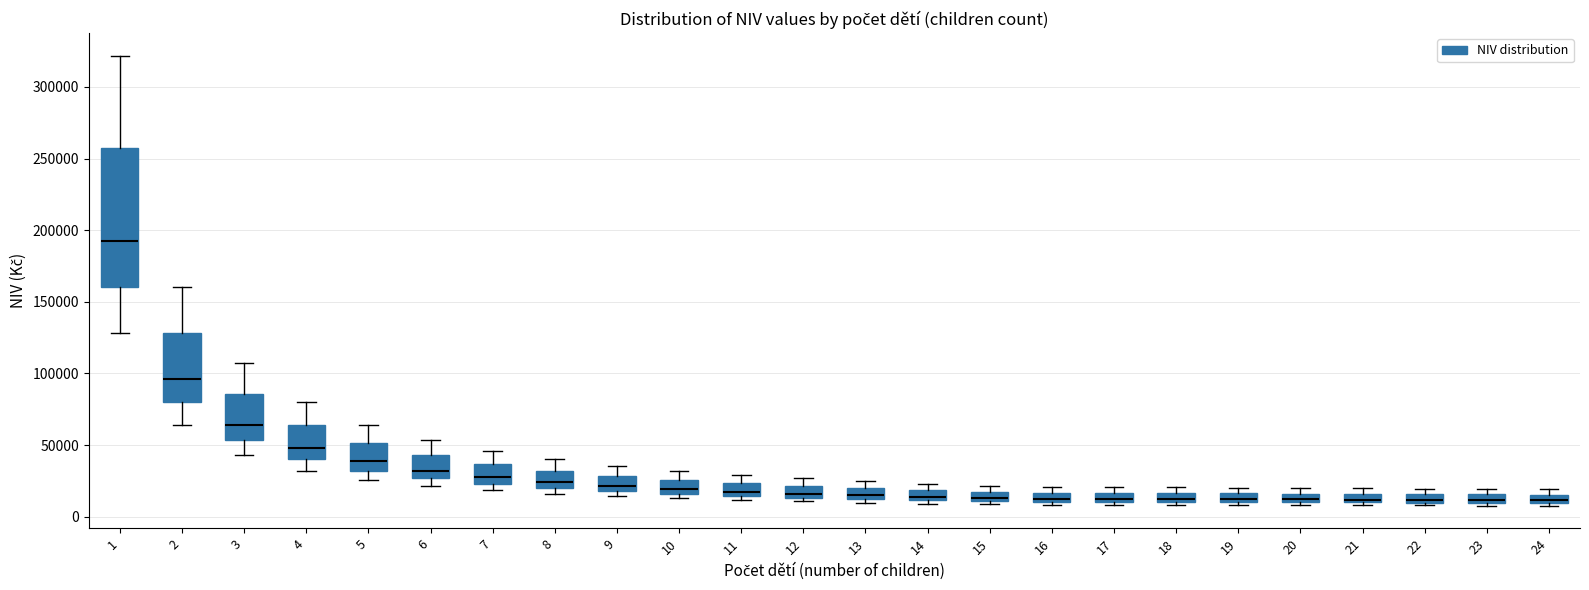

Where is the upper edge of the box at x = 5 on the y-axis? The values are not printed on the chart, so give them approximately, as read against the axis.

50000